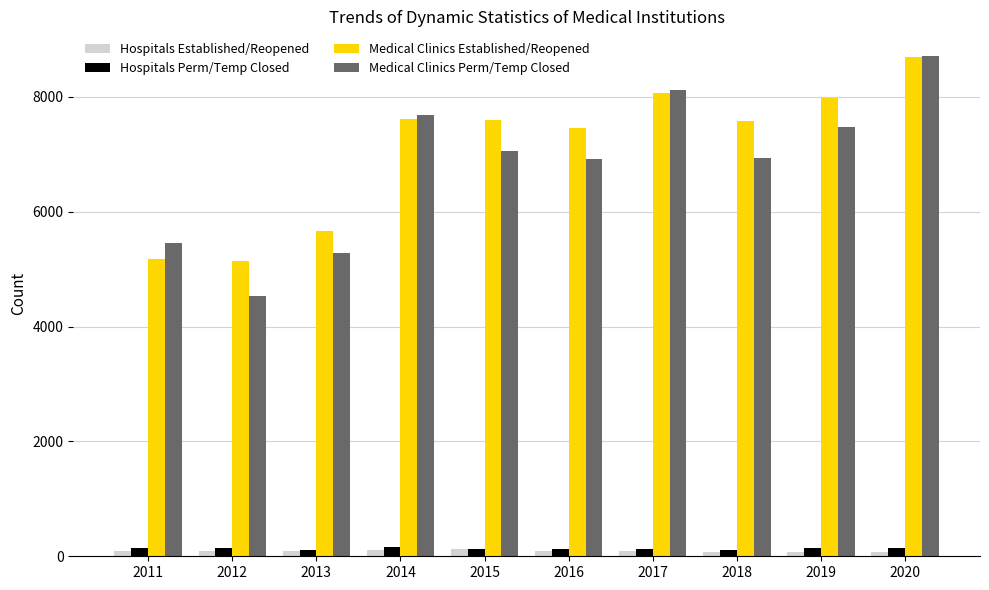

What is the difference between the maximum and minimum values in the Hospitals Perm/Temp Closed series?

43